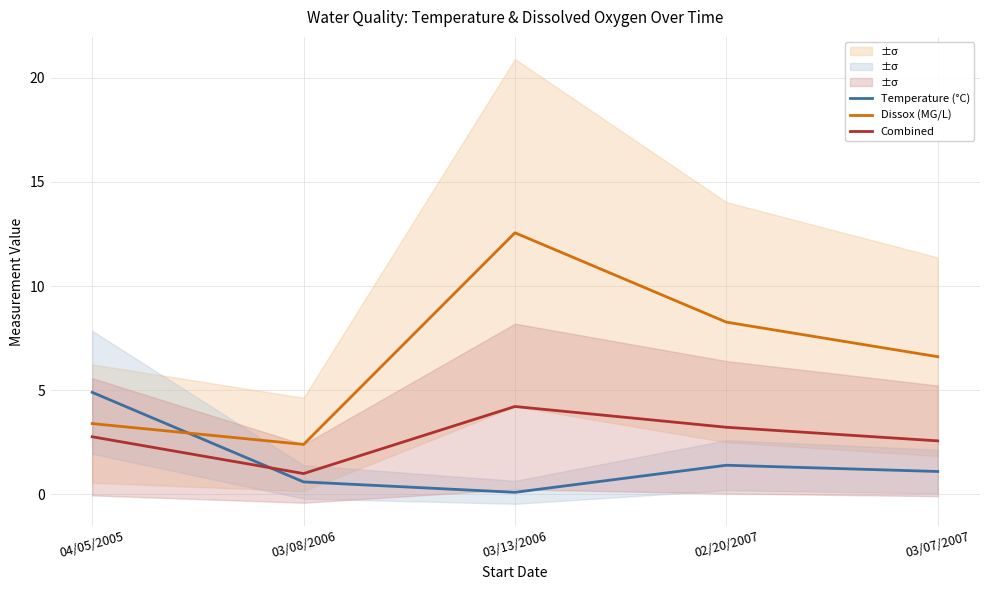

Reading left to right, what are all the values shown in this chart?

Temperature (°C): 04/05/2005=4.9	03/08/2006=0.6	03/13/2006=0.1	02/20/2007=1.4	03/07/2007=1.1
Dissox (MG/L): 04/05/2005=3.4	03/08/2006=2.4	03/13/2006=12.6	02/20/2007=8.3	03/07/2007=6.6
Combined: 04/05/2005=2.8	03/08/2006=1.0	03/13/2006=4.2	02/20/2007=3.2	03/07/2007=2.6